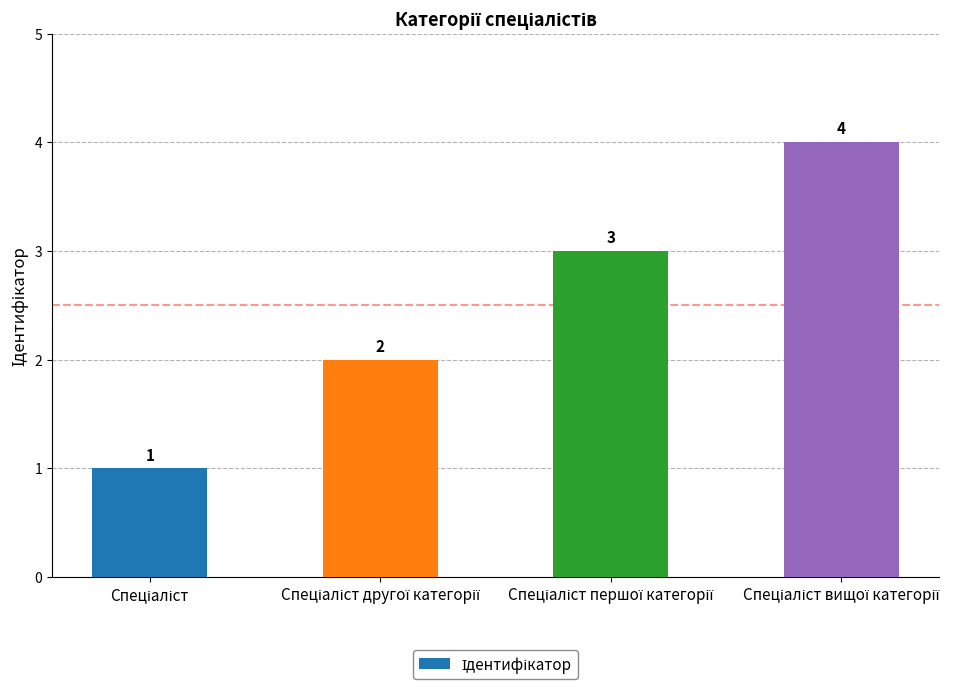

What is the greatest value displayed?

4